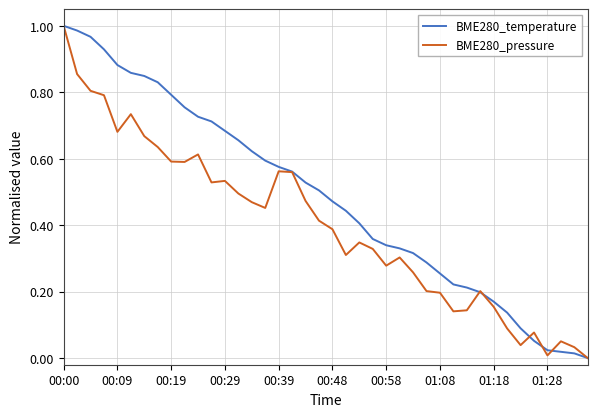

True or false: BME280_pressure has more than 2 points higher than both neighbors.

True